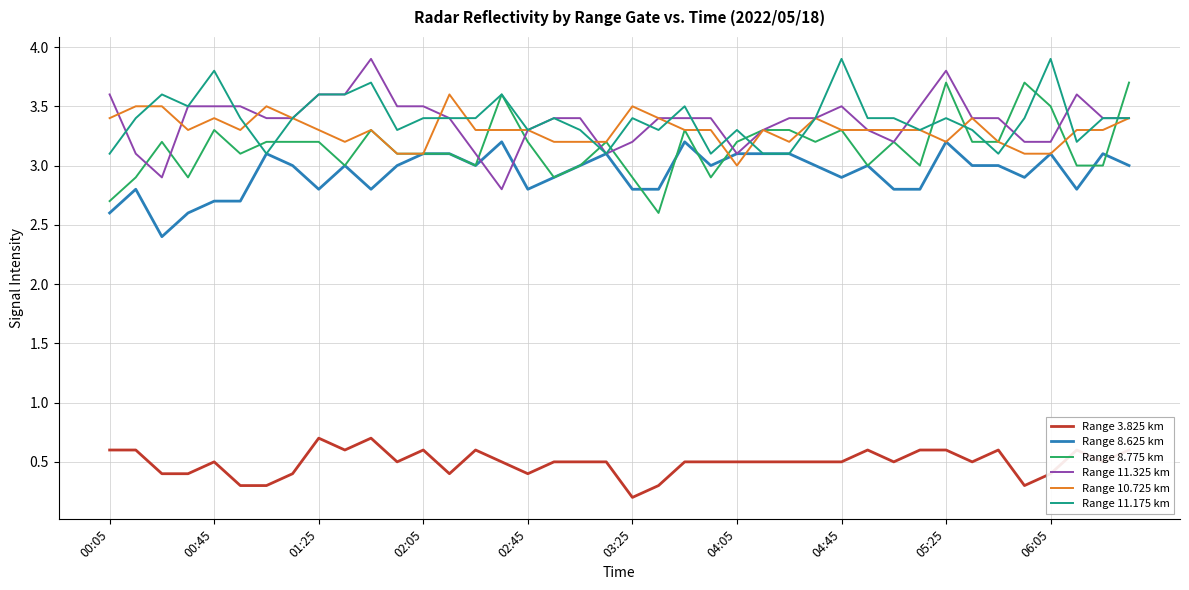

What is the greatest value displayed?

3.9